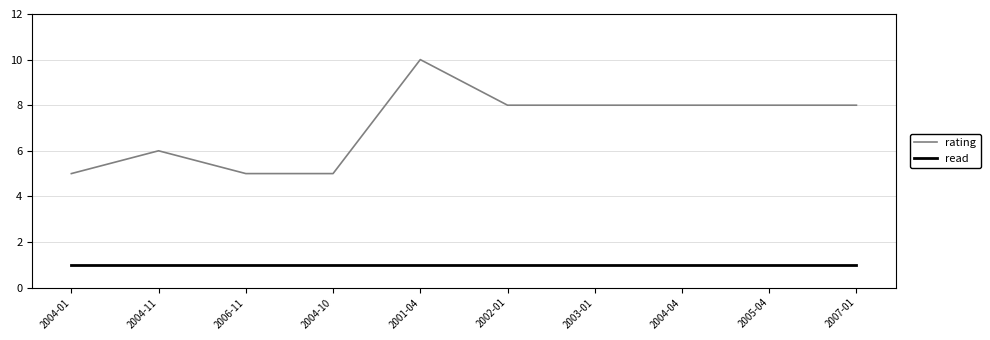

How many distinct data groups are displayed?

2